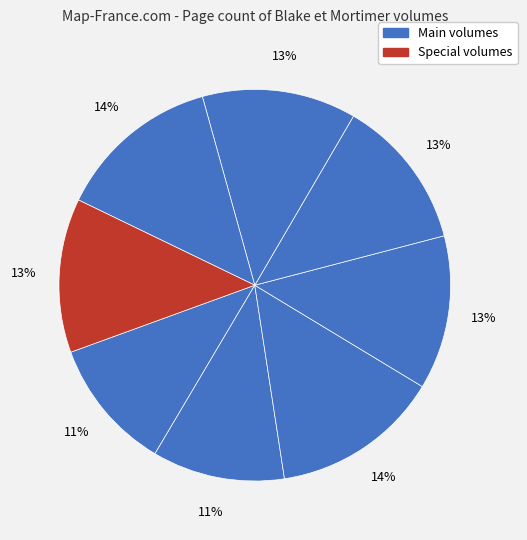

How many slices are in this pie chart?

8